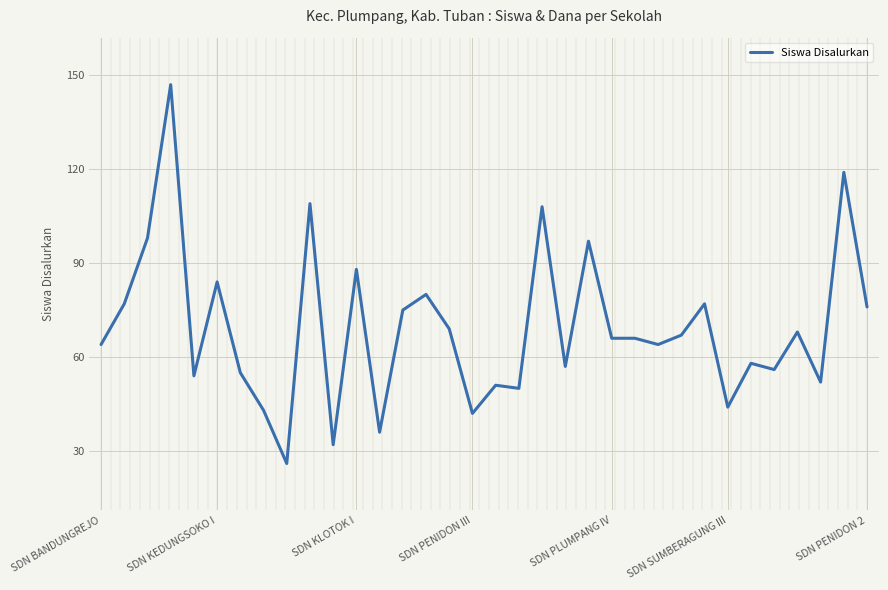

The value at 32 is 170. True or false?

False